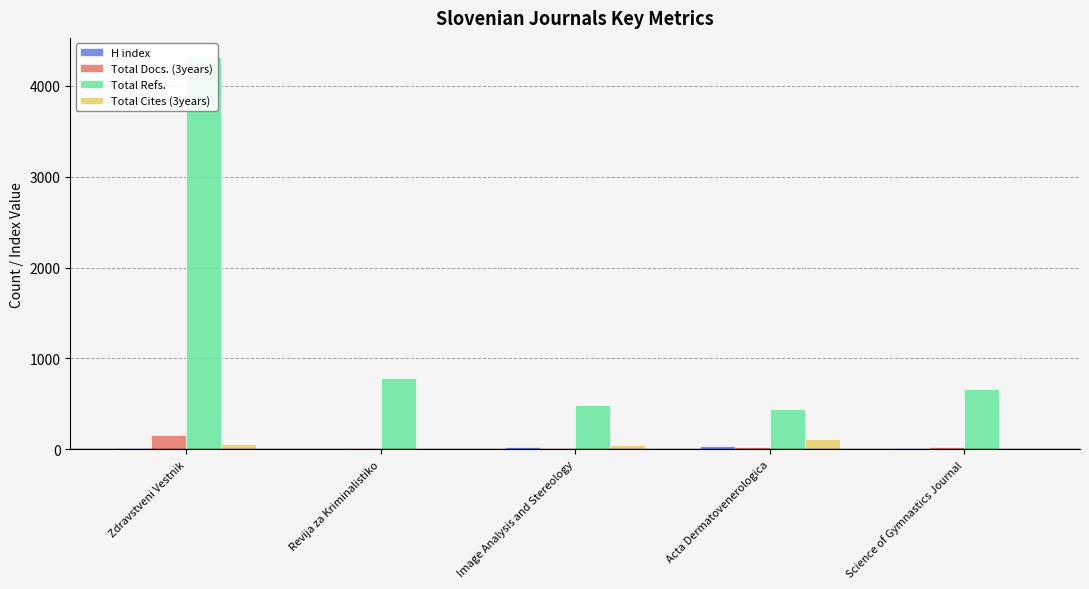

What is the greatest value displayed?

4311